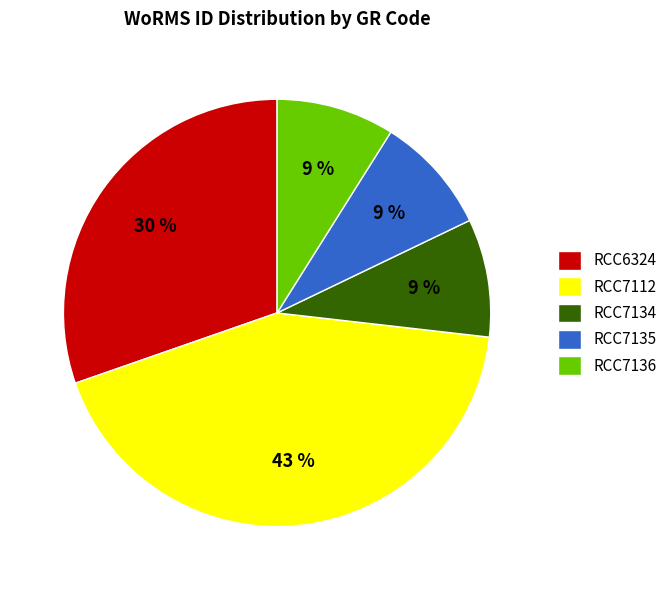

Is the sum of RCC7136 and RCC7112 greater than half?

Yes